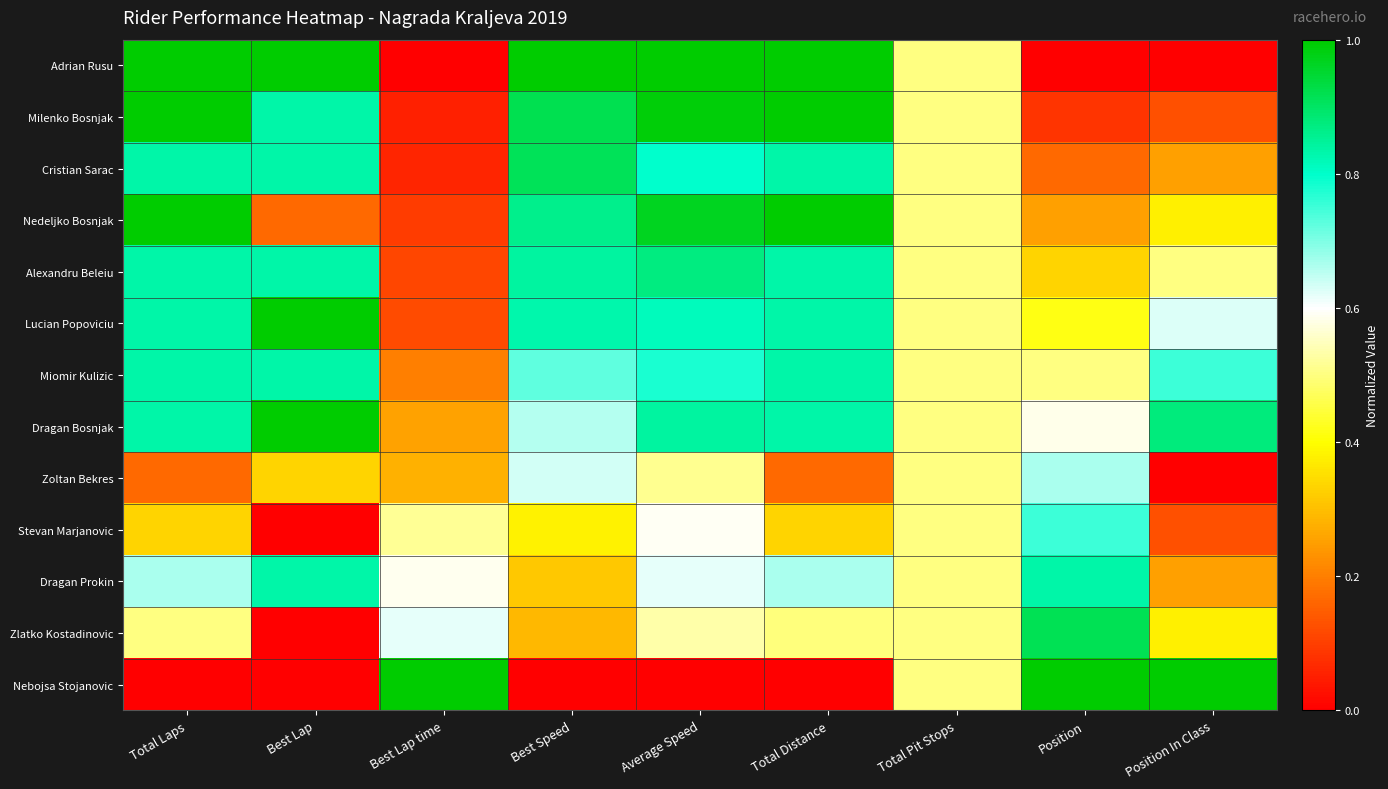

Which series has the largest range (max minus min)?

Adrian Rusu